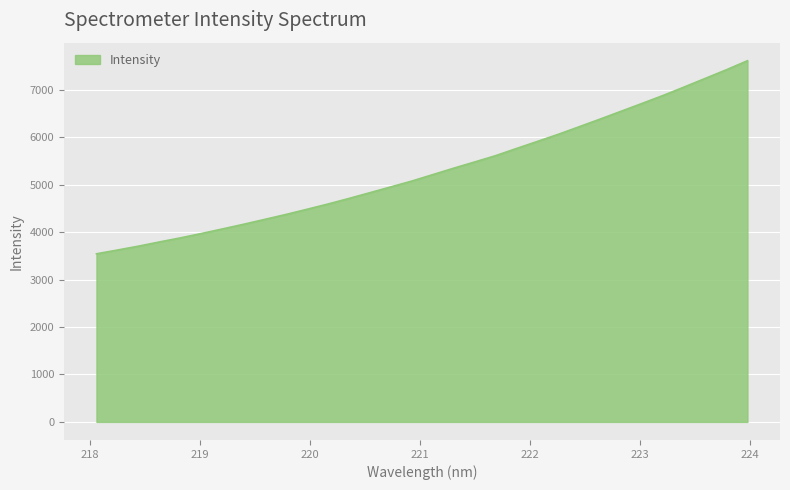

What is the maximum value shown in the chart?

7614.5